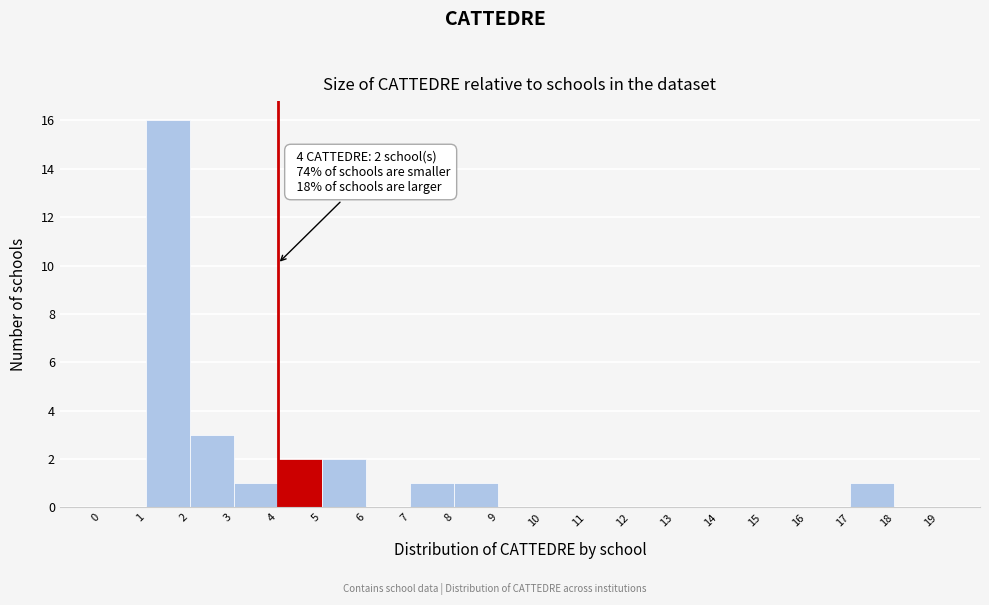

Over which range of the x-axis is the bar tallest?

1 to 2